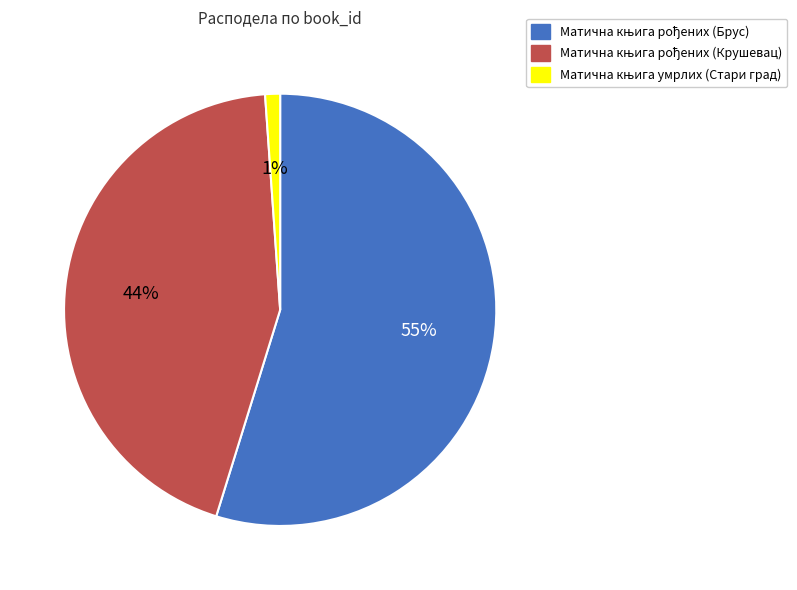

How many segments does this pie chart have?

3